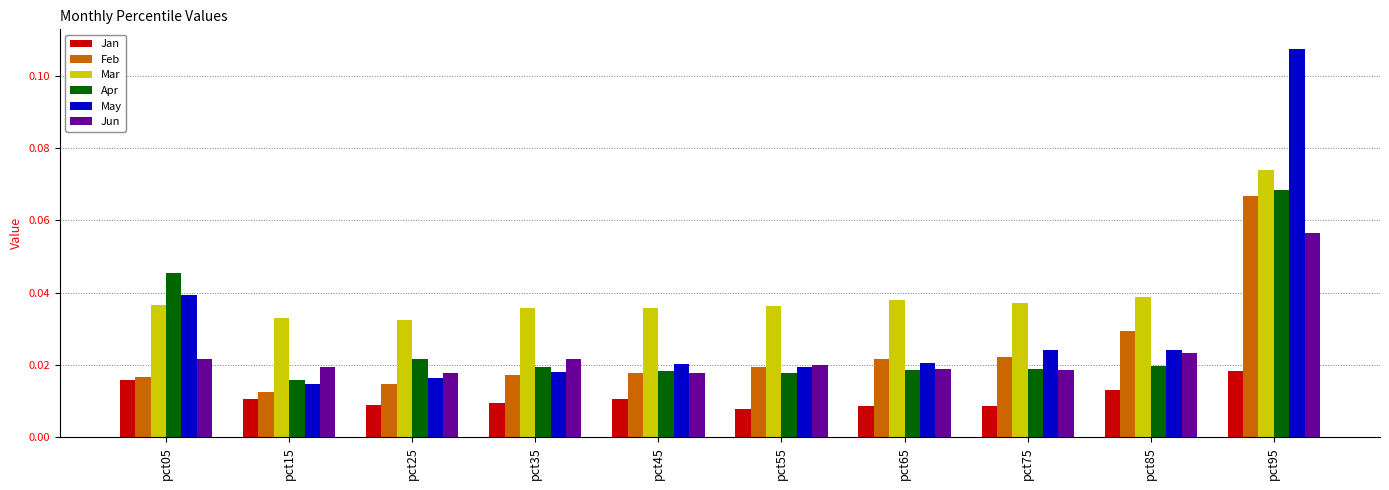

How many bars are there in each group?

6